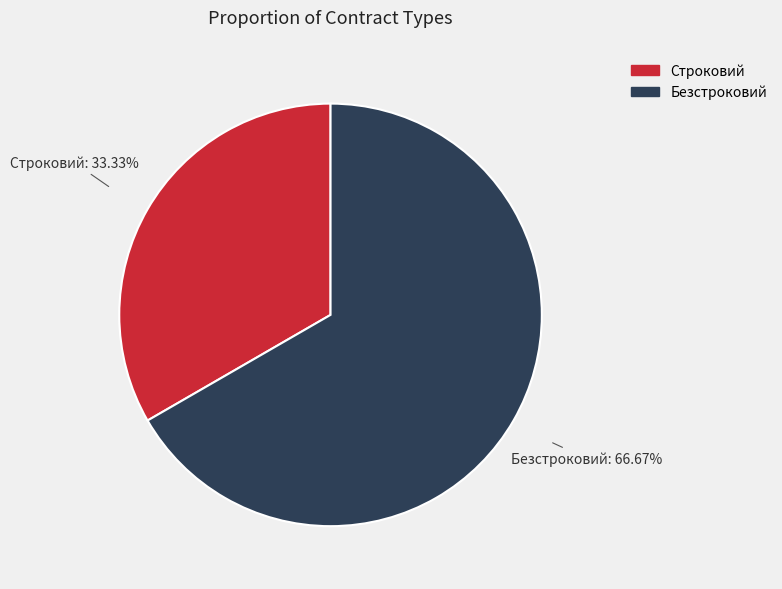

Is it true that Строковий is 22% of the pie?

False